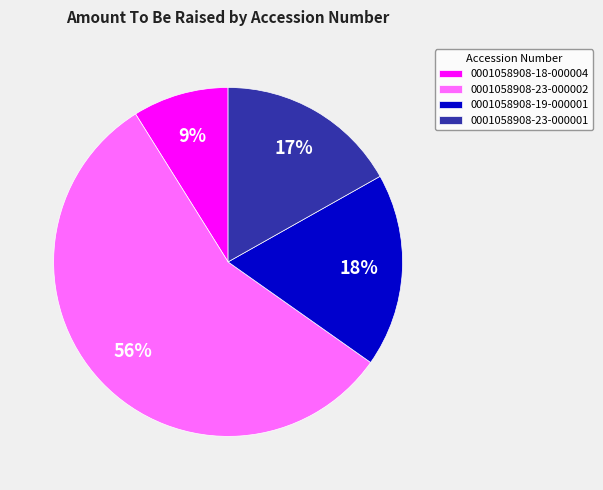

Combined, do 0001058908-23-000002 and 0001058908-18-000004 account for over 50%?

Yes